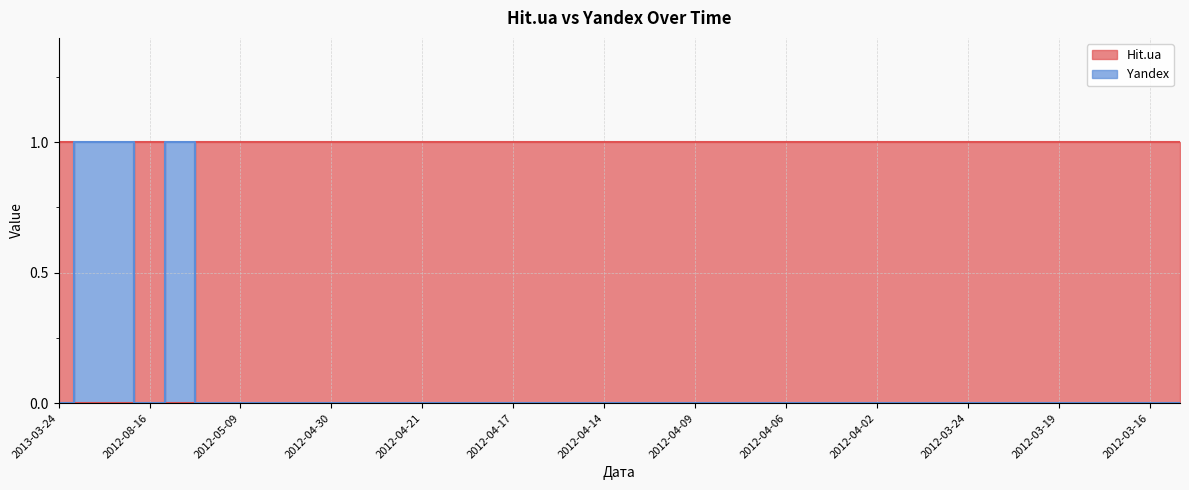

Does the chart display data point markers on the line(s)?

No